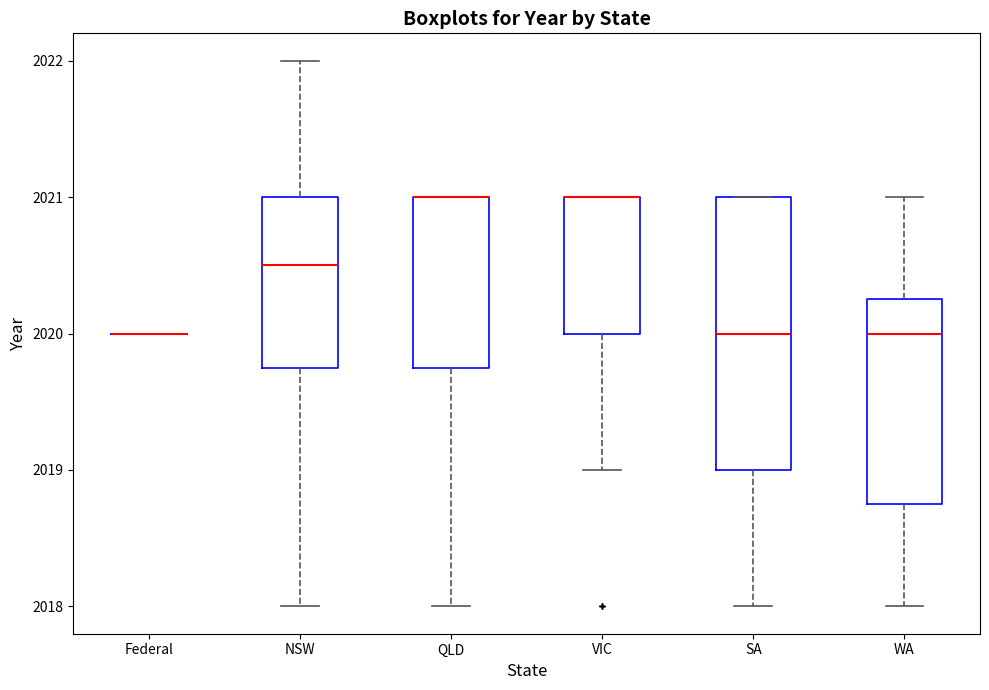

Where is the lower edge of the box for QLD on the y-axis? The values are not printed on the chart, so give them approximately, as read against the axis.

2019.8